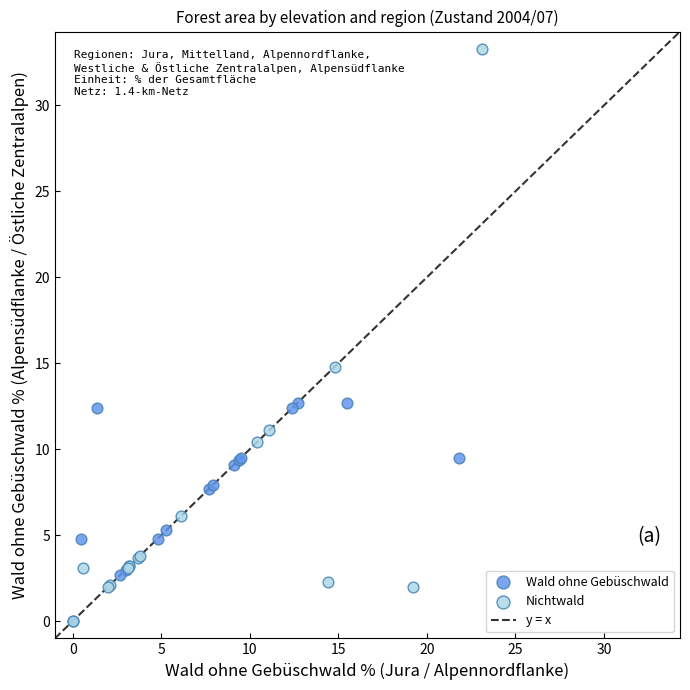

Which series has the widest spread of Y values?

Nichtwald